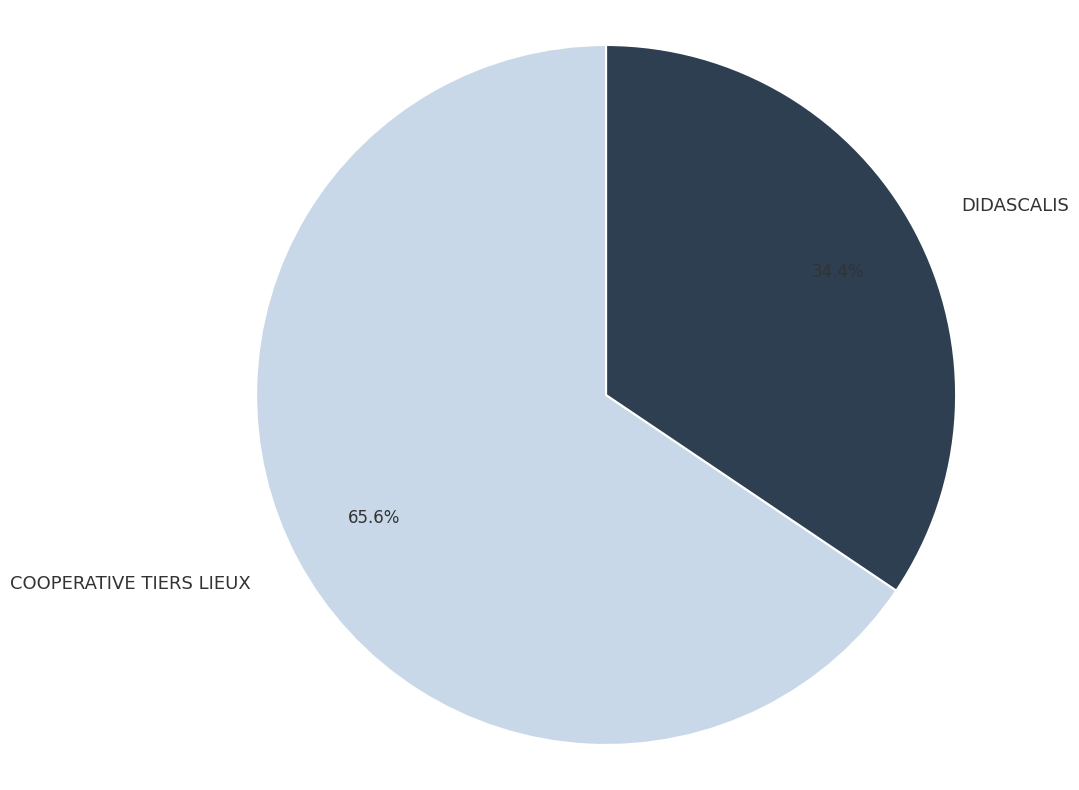

Which has a higher value, COOPERATIVE TIERS LIEUX or DIDASCALIS?

COOPERATIVE TIERS LIEUX